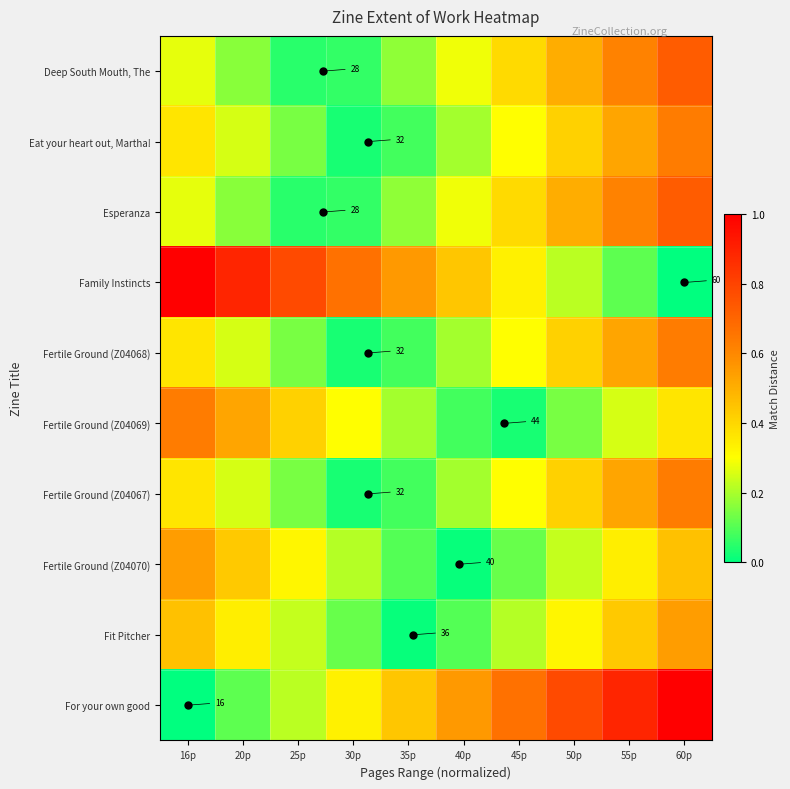

The Fertile Ground (Z04069) series shows 0.1 at 50p. True or false?

True